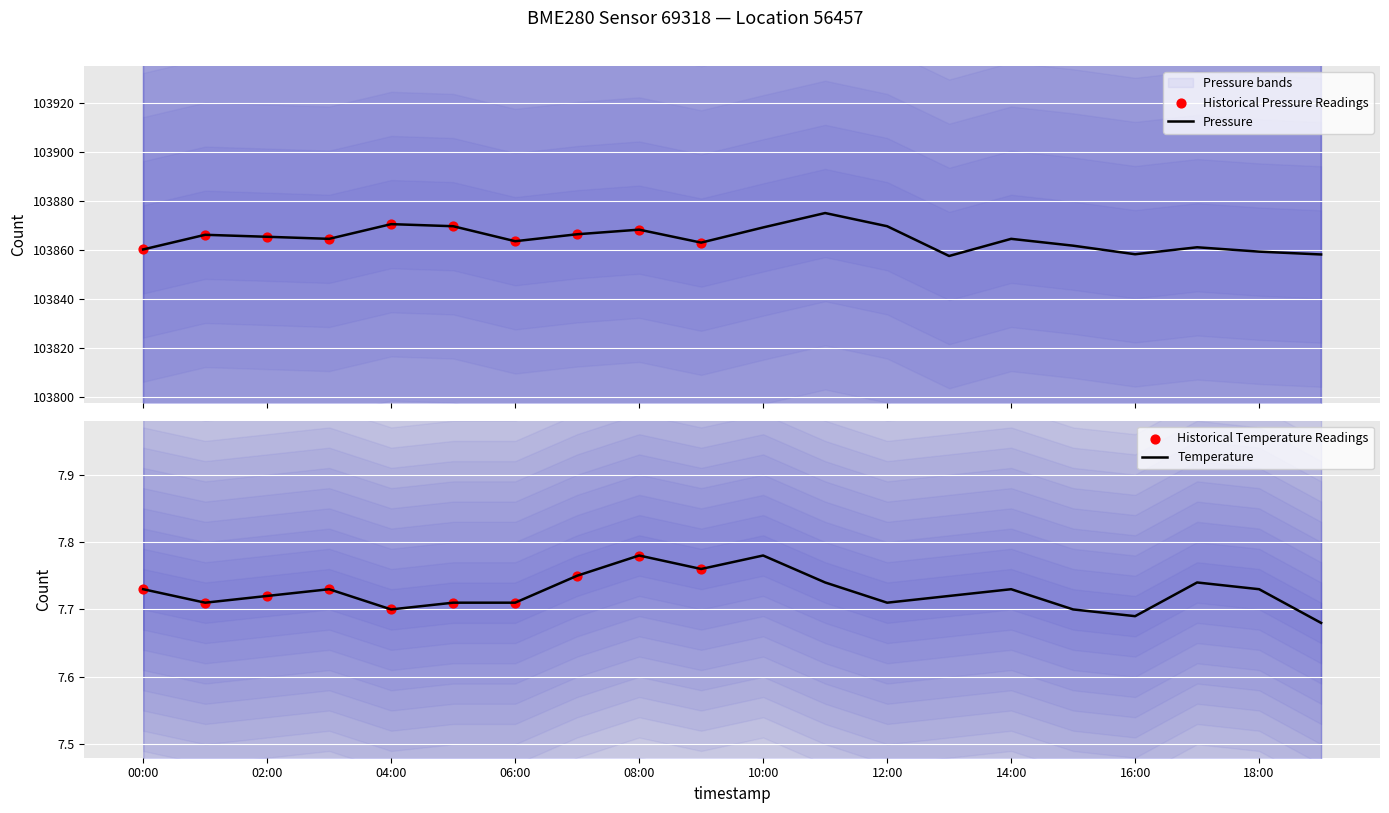

Which series contains the highest Y value?

pressure